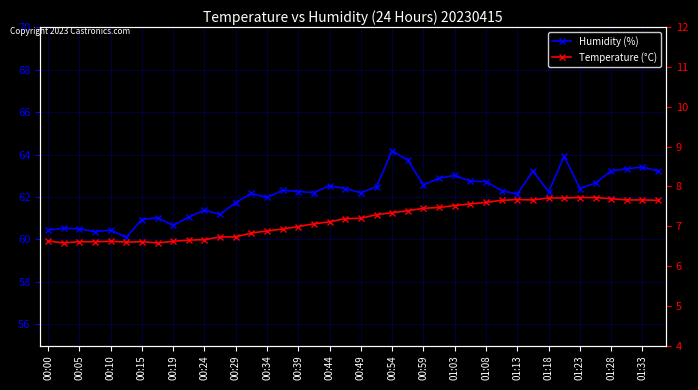

At how many categories does at least one series exceed 24?

40